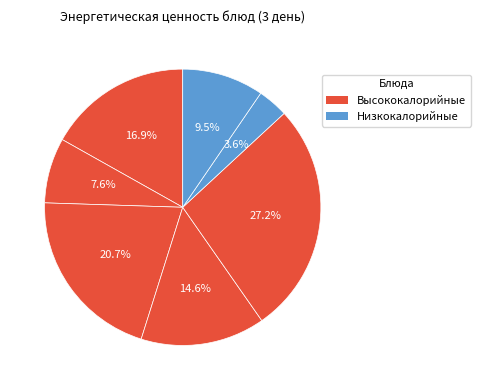

To the nearest percent, what is the difference between the largest and smallest slice percentages?

24%